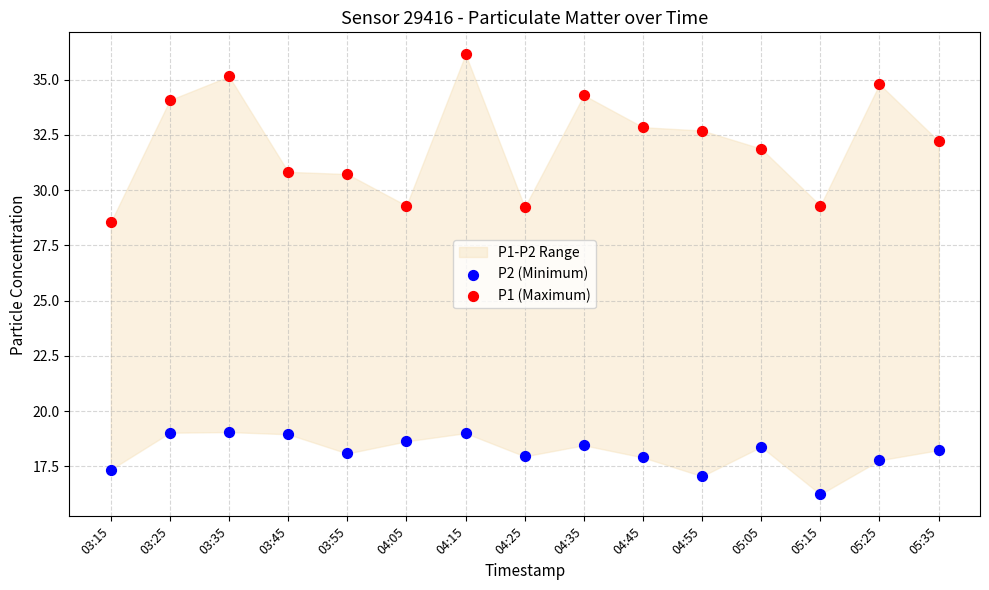

Which series reaches the maximum Y coordinate?

P1 (Maximum)